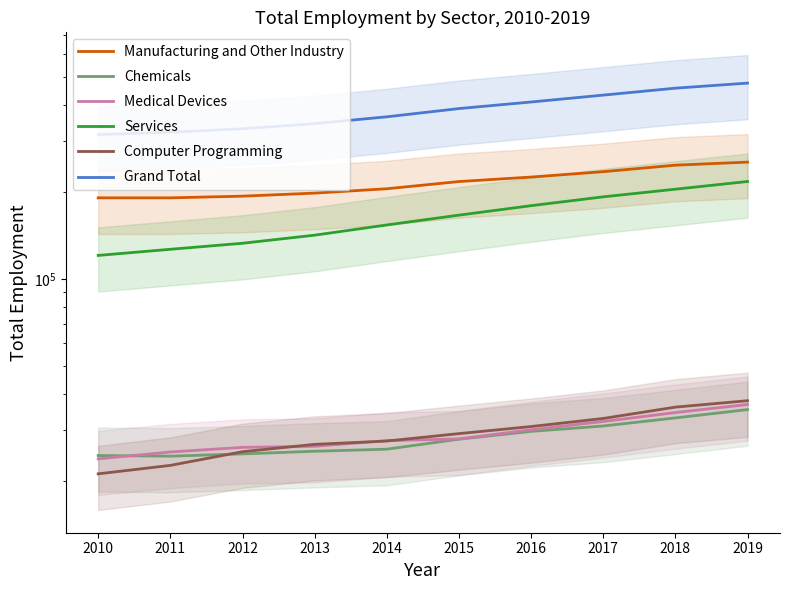

Reading left to right, what are all the values shown in this chart?

Manufacturing and Other Industry: 190799	190803	193374	198135	205121	217226	225128	234994	247471	253610
Chemicals: 24542	24418	24864	25389	25814	27949	29744	31044	33106	35372
Medical Devices: 23899	25242	26194	26412	27622	28013	30138	32185	34555	36845
Services: 120661	126702	132931	141764	153780	166269	179282	192344	204405	217321
Computer Programming: 21215	22687	25301	26825	27544	29219	30909	32963	36075	37969
Grand Total: 315659	321787	330621	344461	363663	388305	409175	432199	456744	475505